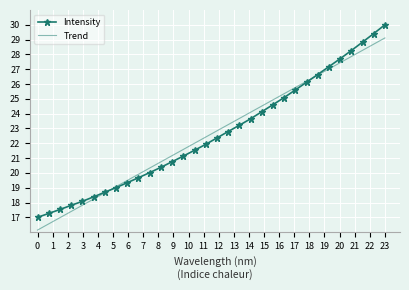

Which series has the widest spread of values?

Intensity